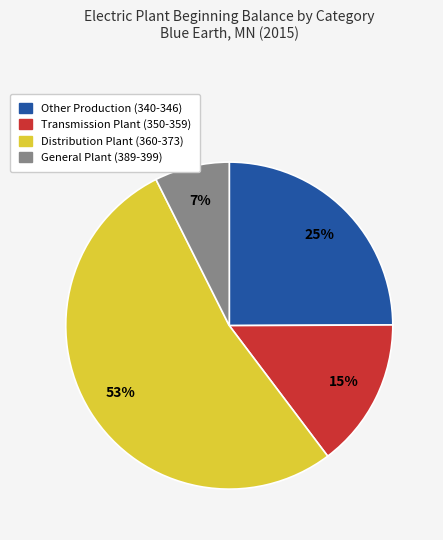

The Transmission Plant (350-359) slice represents 22% of the pie. True or false?

False